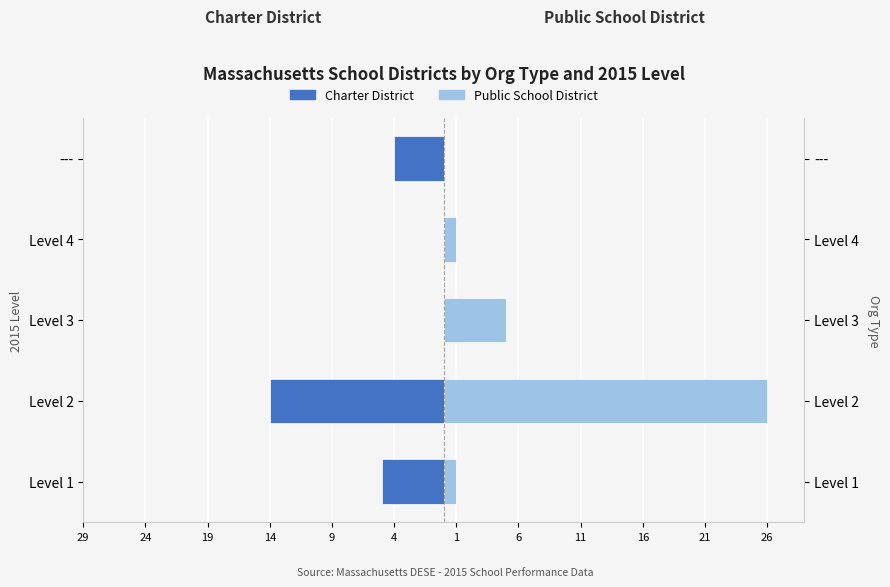

What is the minimum value shown in the chart?

-14